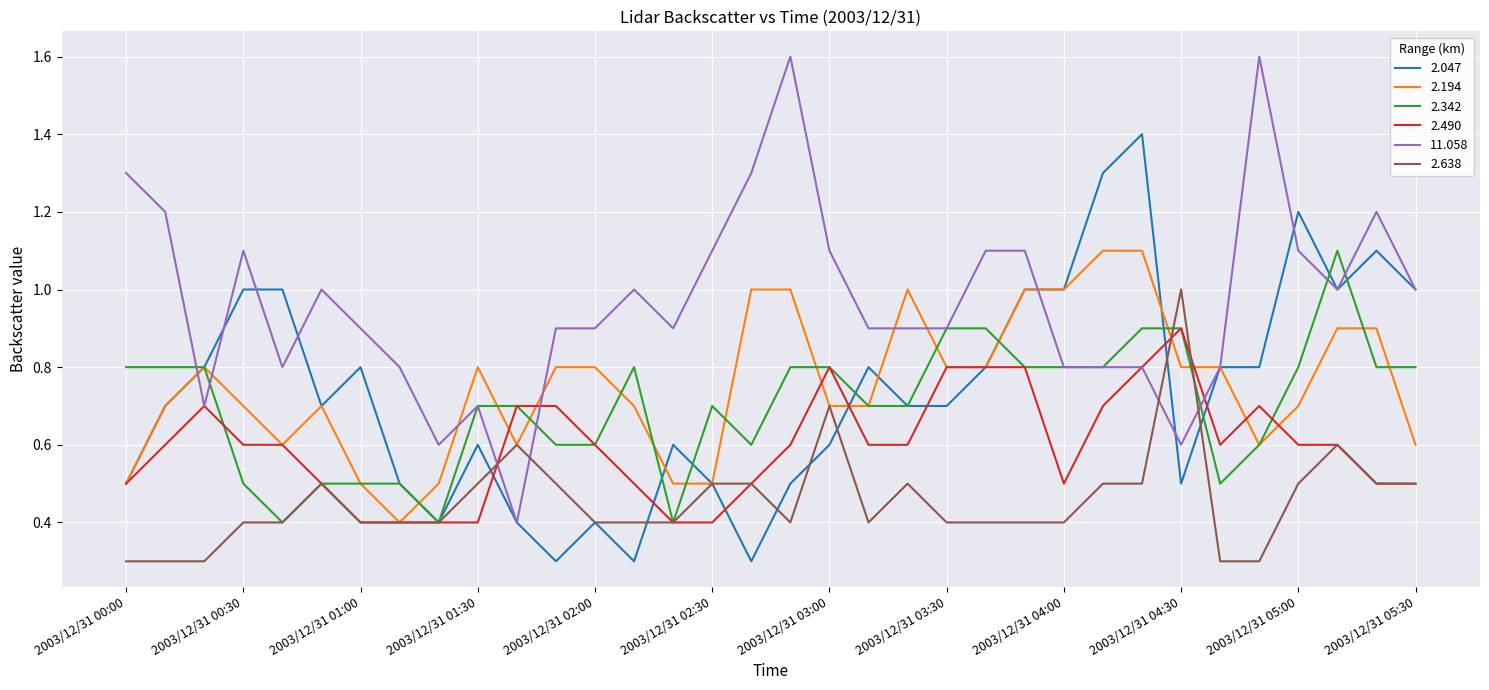

Which series has the largest total across all categories?

11.058